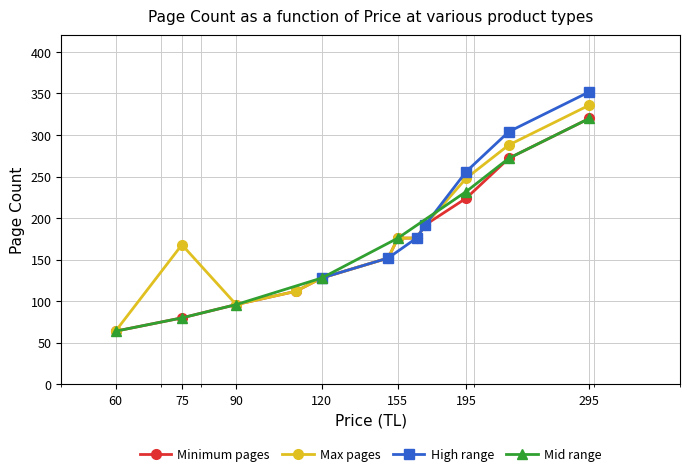

Reading left to right, what are all the values shown in this chart?

64	80	96	112	128	152	176	176	192	224	272	320